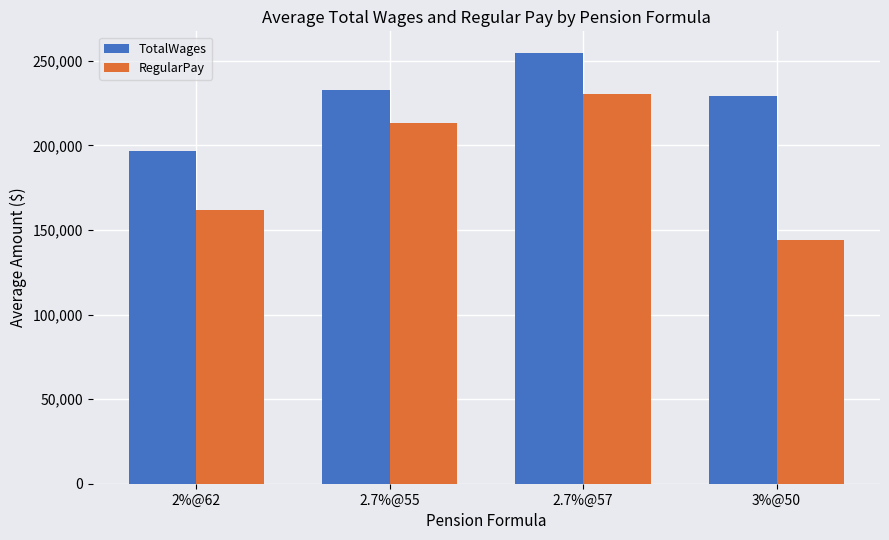

At how many categories does at least one series exceed 186522?

4